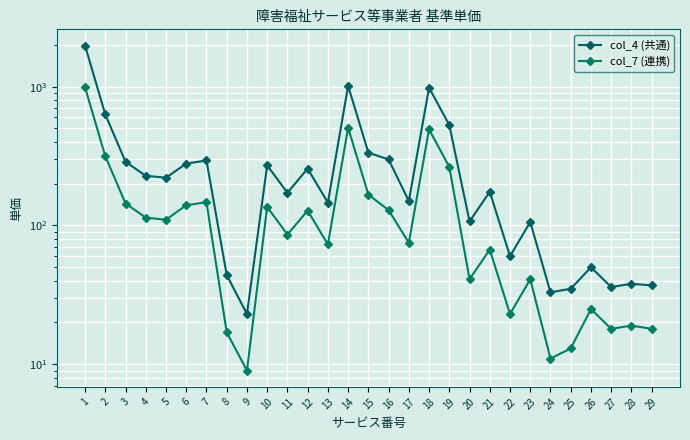

What is the total value across all series at 29?

55